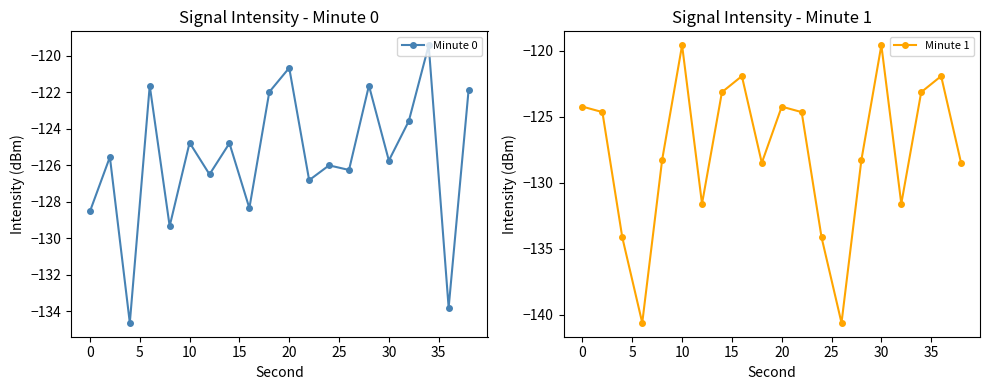

Is it true that Minute 0 equals -183.2 at 30?

False